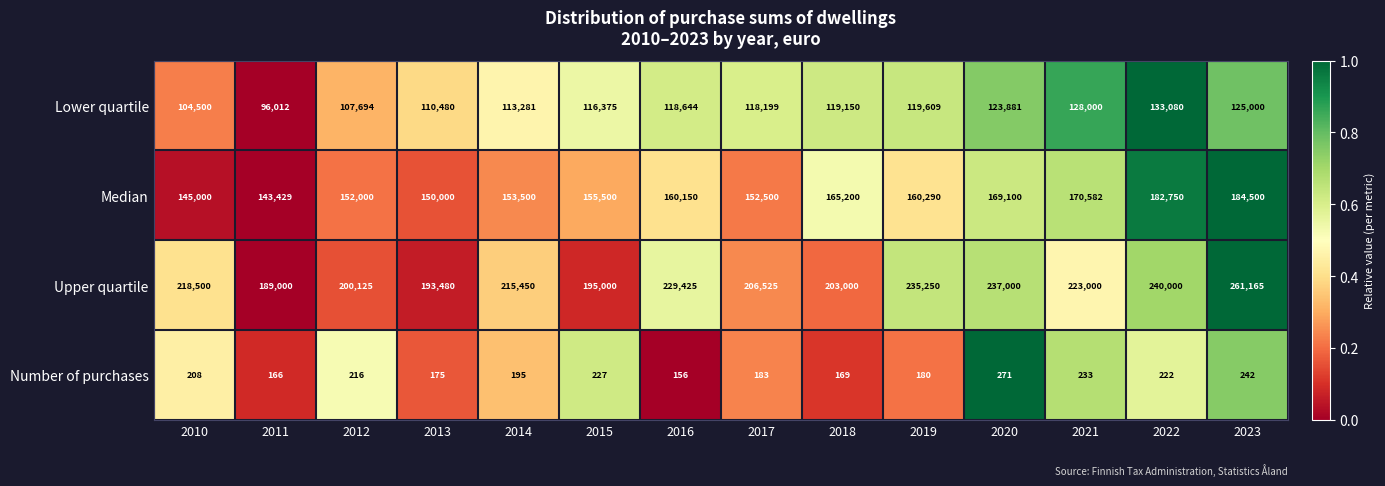

What is the greatest value displayed?

261165